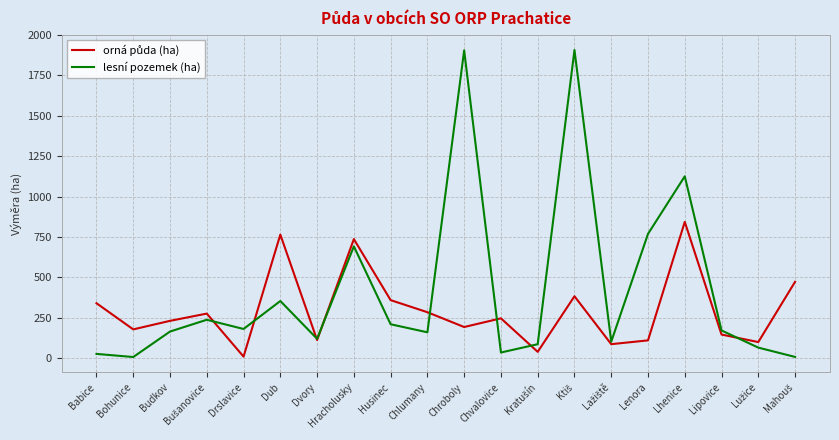

At which label is lesní pozemek (ha) closest to 956?

Lhenice